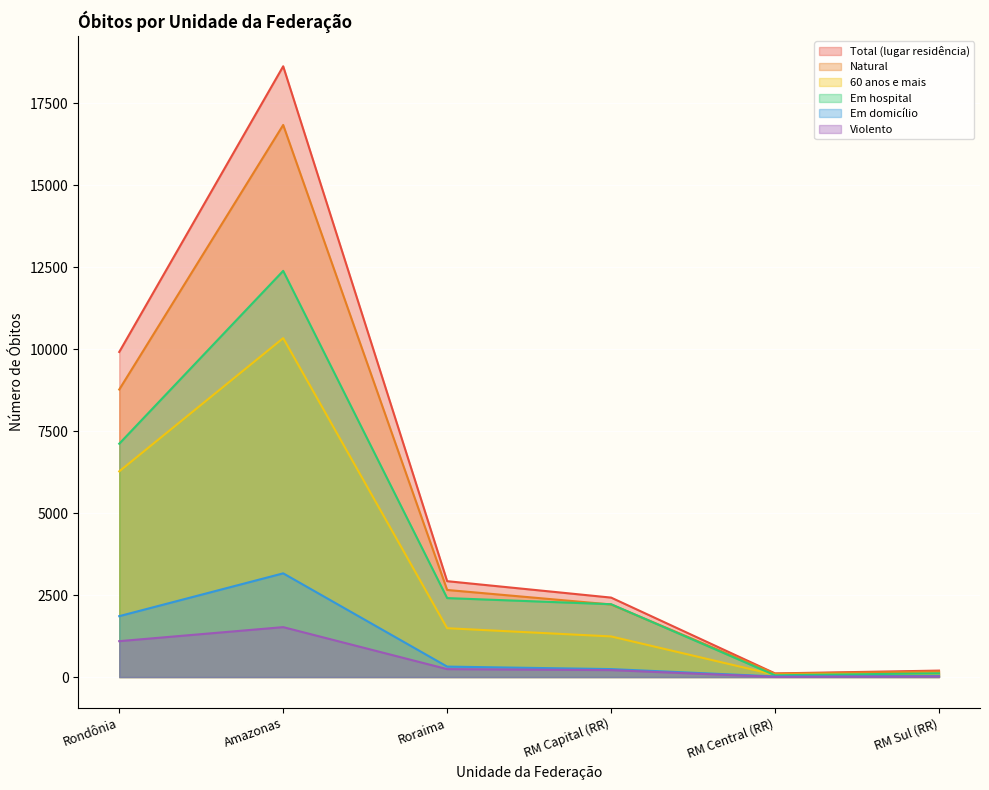

What is the total value across all series at RM Central (RR)?

359